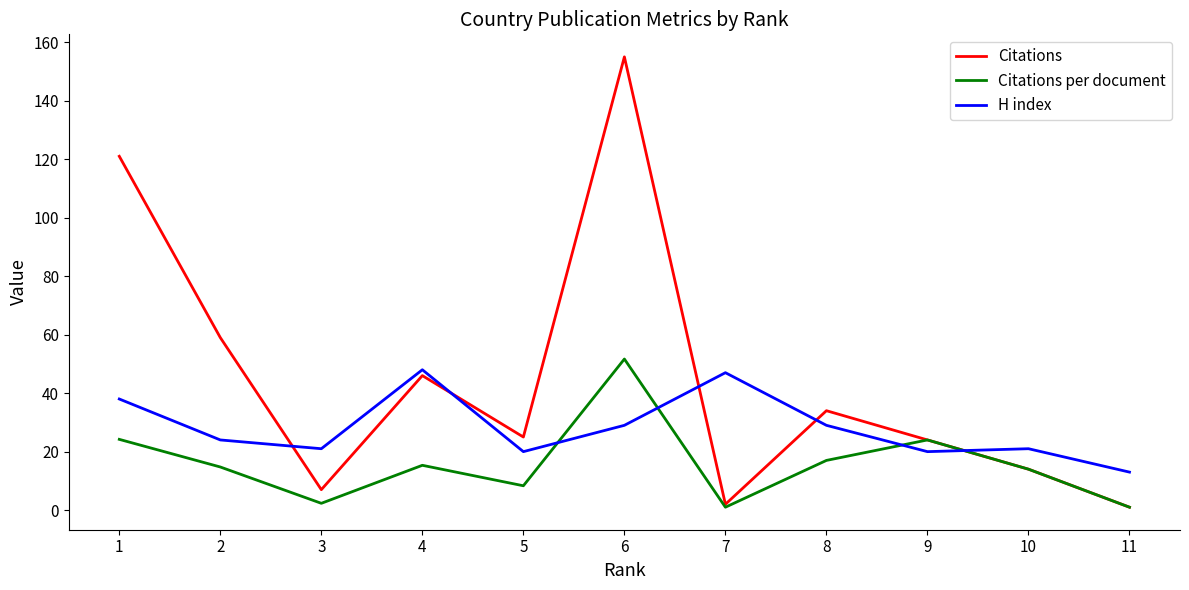

True or false: Citations has more than 0 interior local peaks.

True